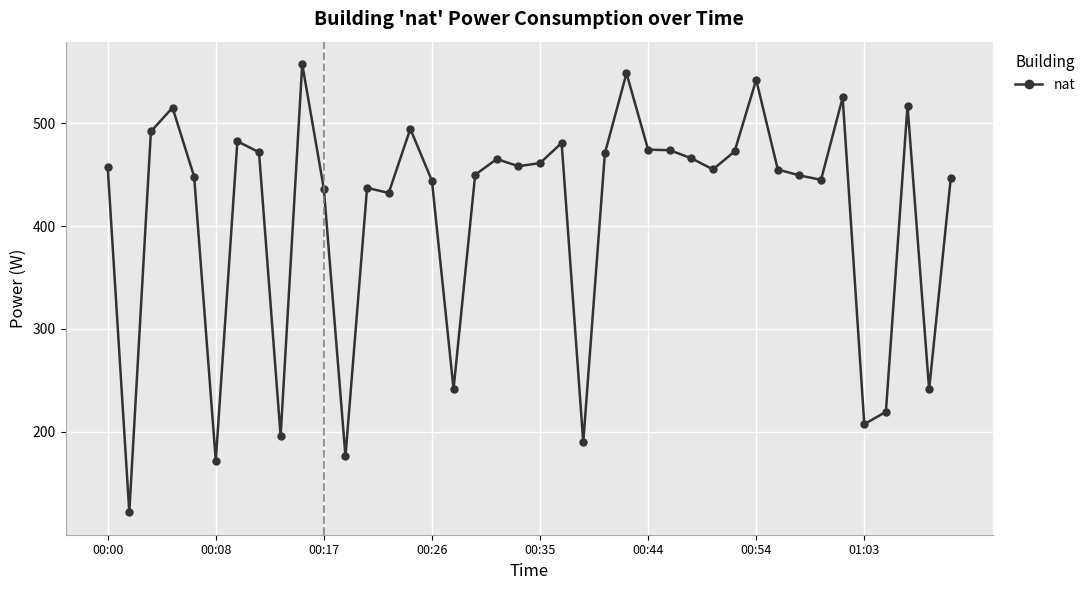

What is the difference between the second highest and minimum values?

426.8